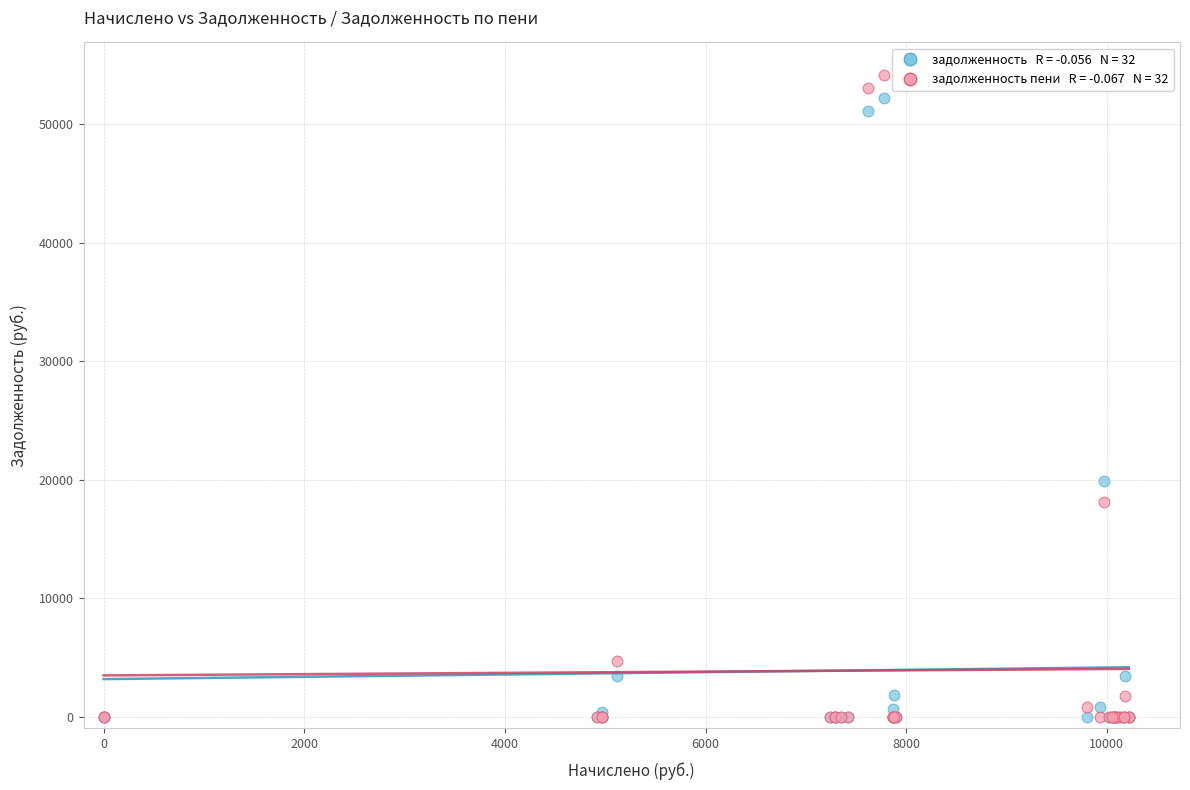

Across all series, what Y value is closest to 27090?

19855.7